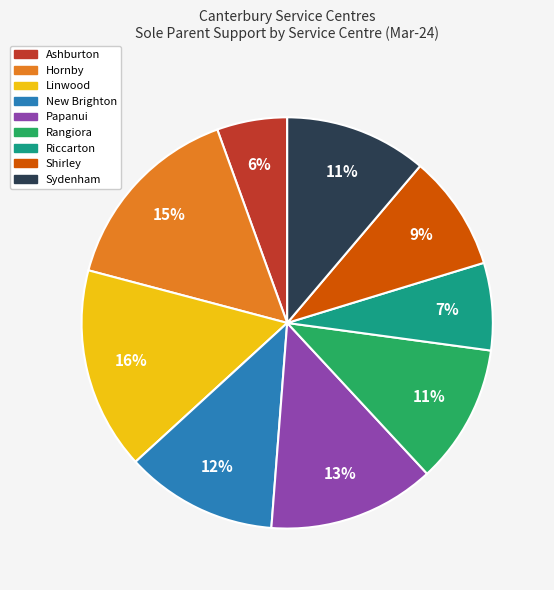

The Sydenham slice represents 18% of the pie. True or false?

False